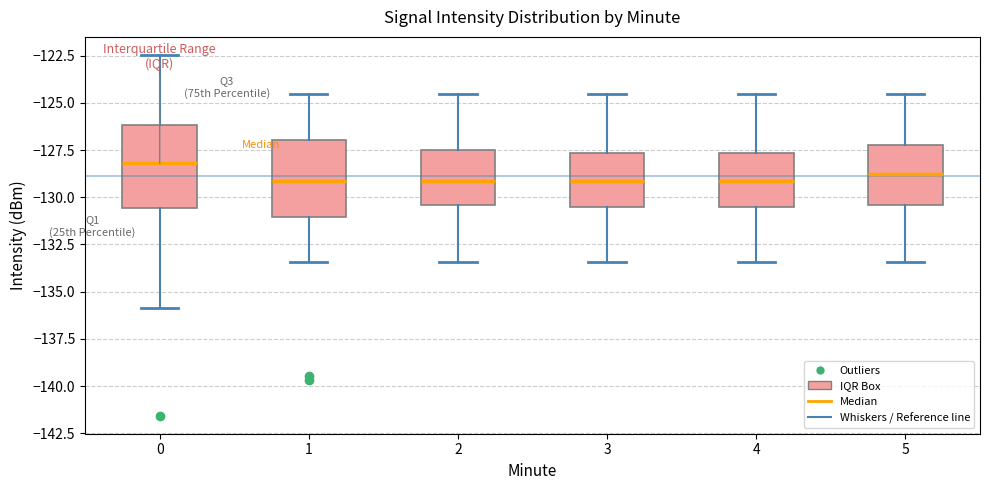

Reading left to right, transcribe this box plot: for each box, give where its median line is, the range the box spans, and where its two whiskers end, as read against the y-axis. The values are not printed on the chart, so give them approximately, as read against the axis.

0: median -128.0, box -130.5 to -126.0, whiskers -136.0 to -122.5
1: median -129.0, box -131.0 to -127.0, whiskers -133.5 to -124.5
2: median -129.0, box -130.5 to -127.5, whiskers -133.5 to -124.5
3: median -129.0, box -130.5 to -127.5, whiskers -133.5 to -124.5
4: median -129.0, box -130.5 to -127.5, whiskers -133.5 to -124.5
5: median -129.0, box -130.5 to -127.5, whiskers -133.5 to -124.5